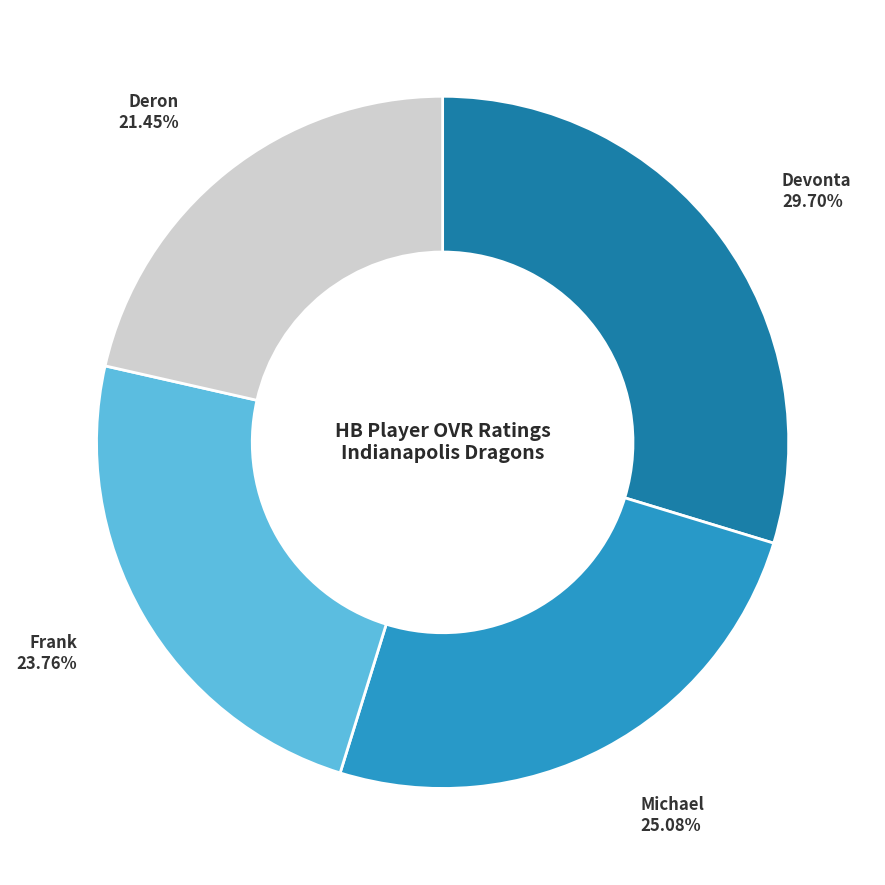

Does any single category account for the majority?

No